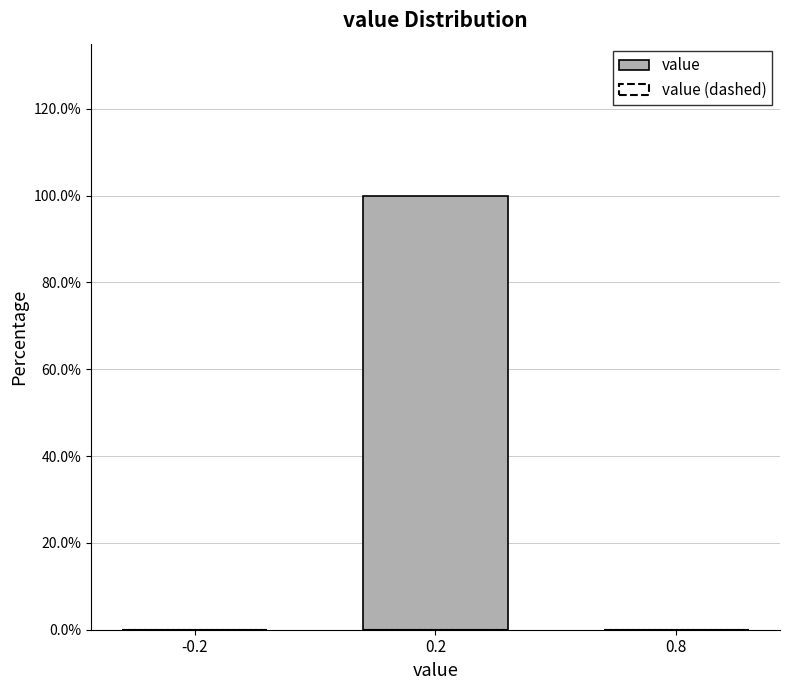

Reading left to right, transcribe all the data shown in this chart.

-0.2=0	0.2=100	0.8=0